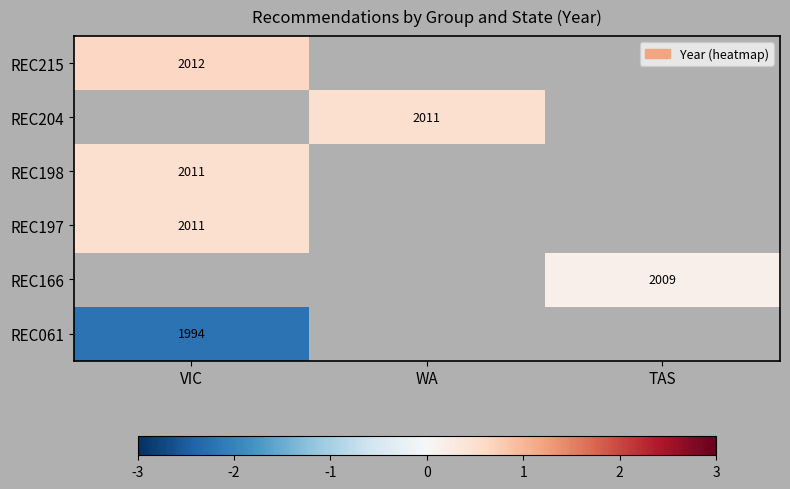

What is the smallest value displayed?

1994.0